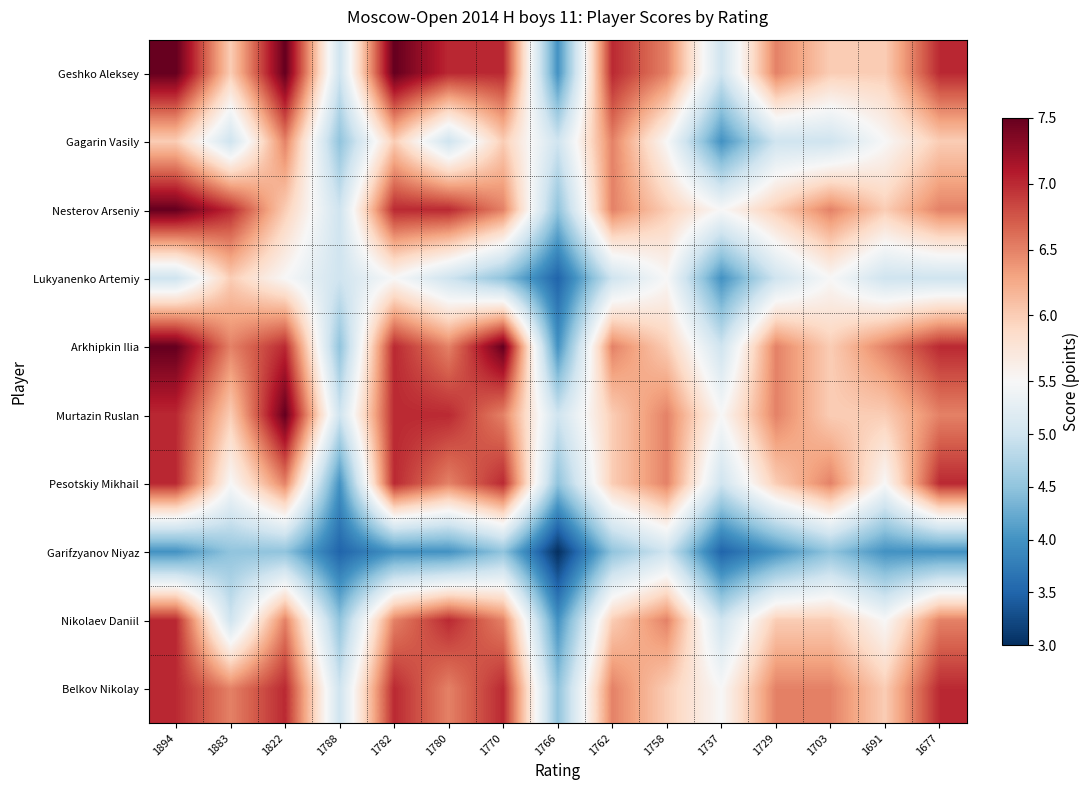

What is the maximum value shown in the chart?

7.5